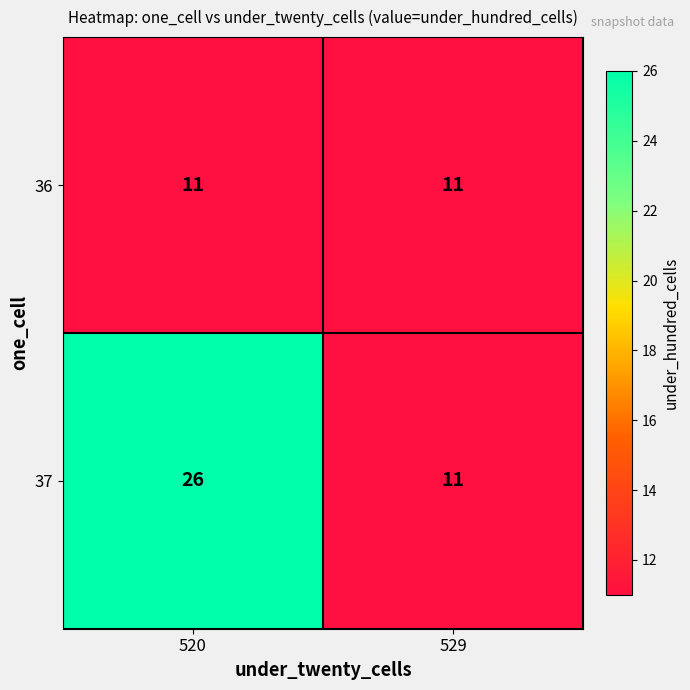

What is the approximate value of 37 at 520, to the nearest 10?

30